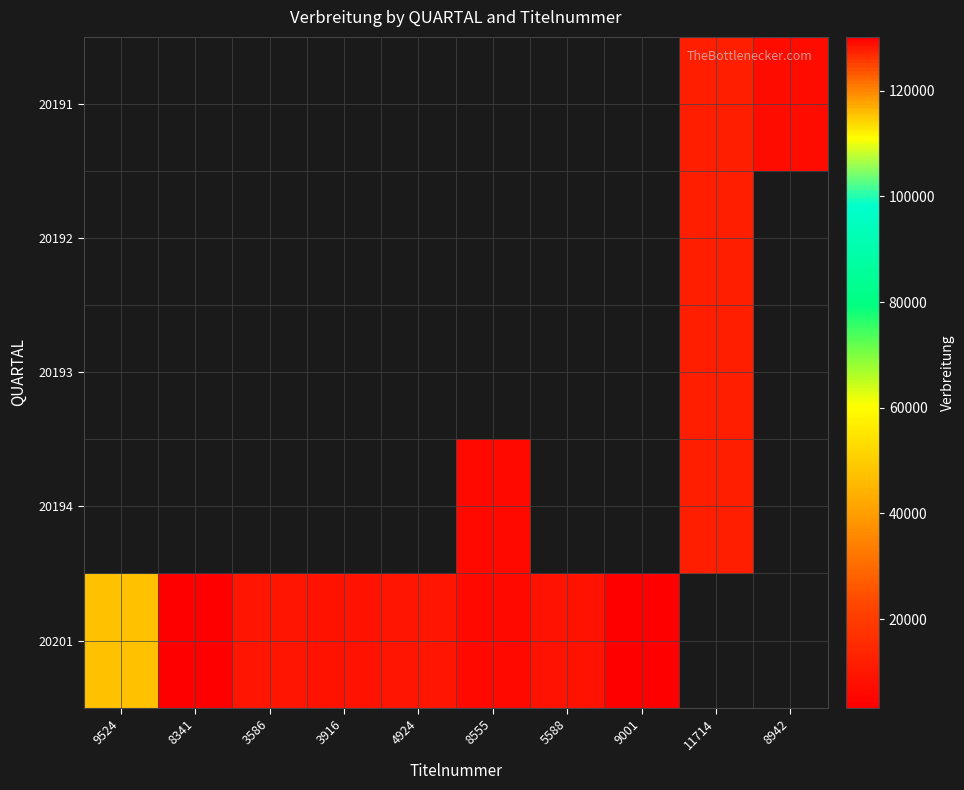

What is the maximum value shown in the chart?

130218